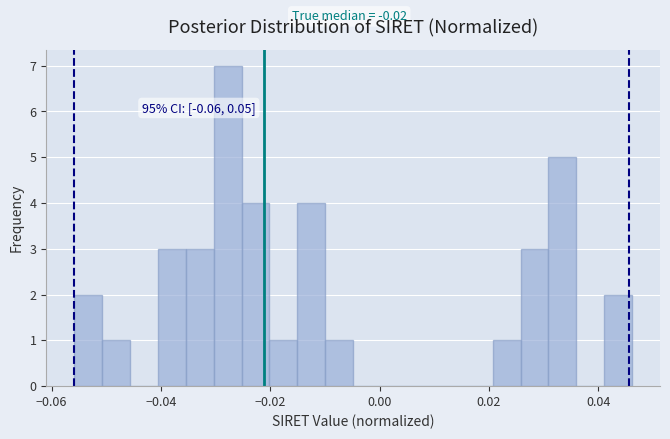

Read against the x-axis, roughly where is the centre of the tallest bar?

-0.028